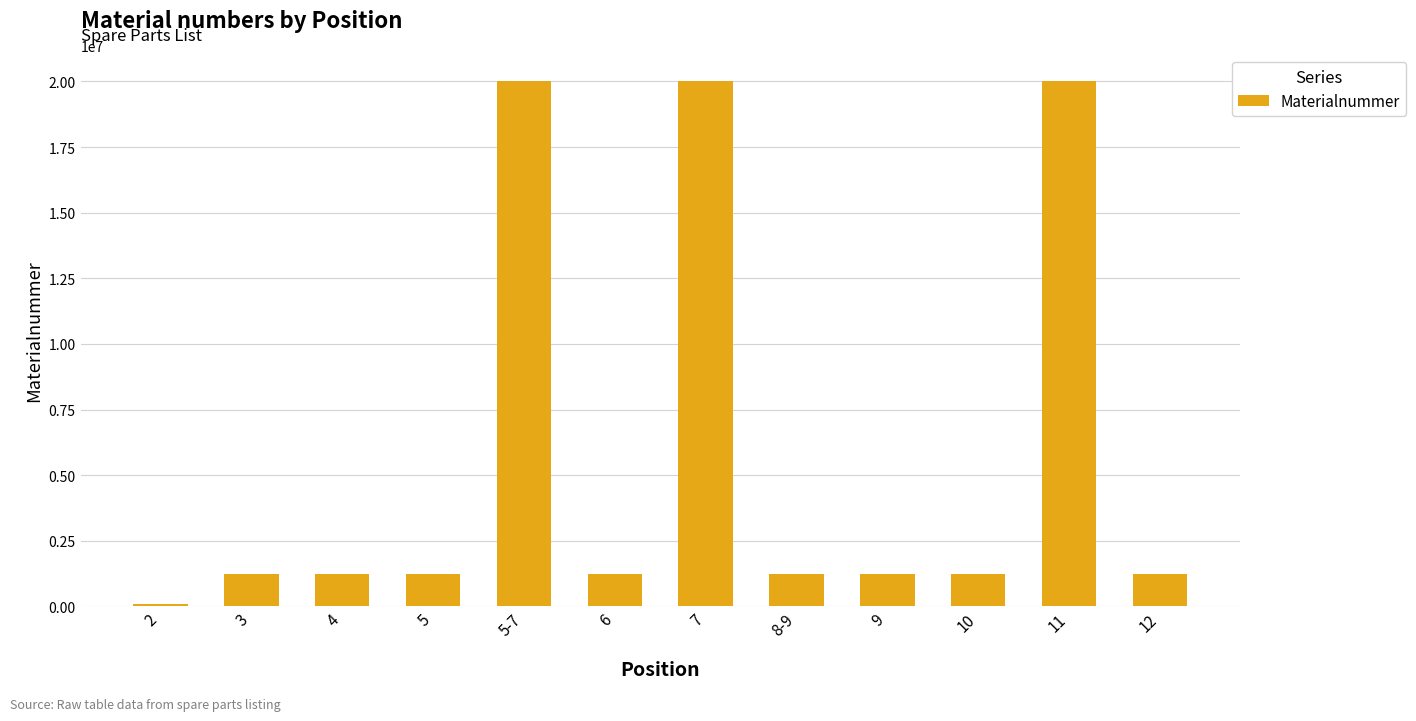

What is the average value?

5823433